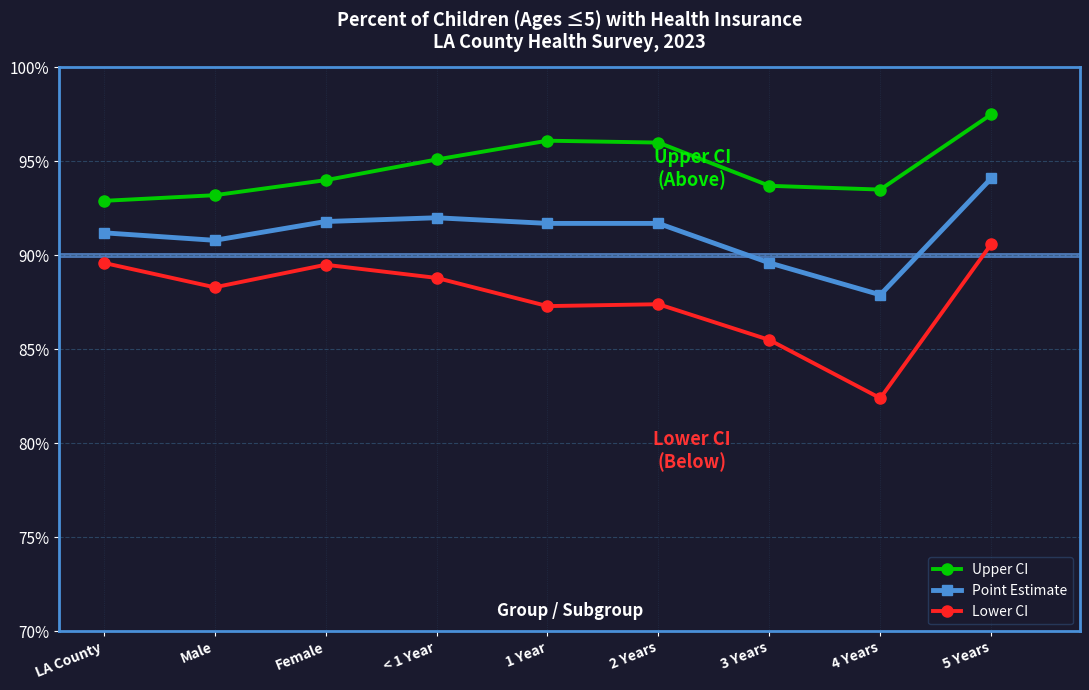

The Lower CI series shows 123.9 at Male. True or false?

False